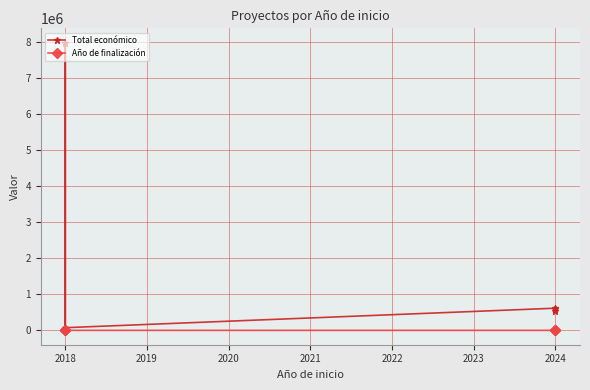

True or false: Año de finalización and Total económico cross at least once.

False